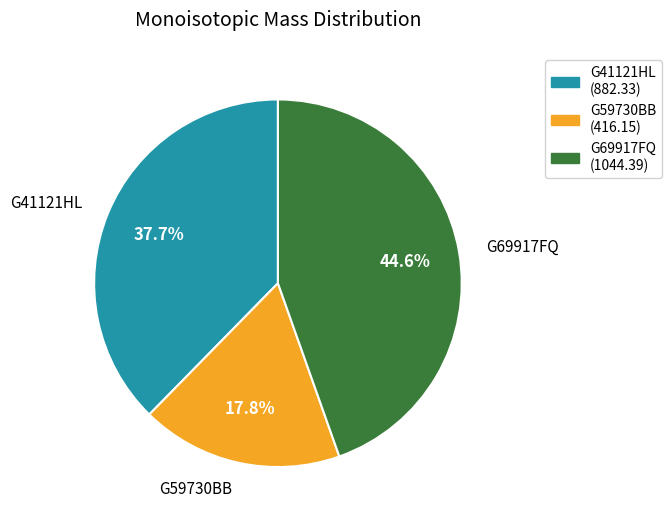

Is it true that G41121HL is 38% of the pie?

True